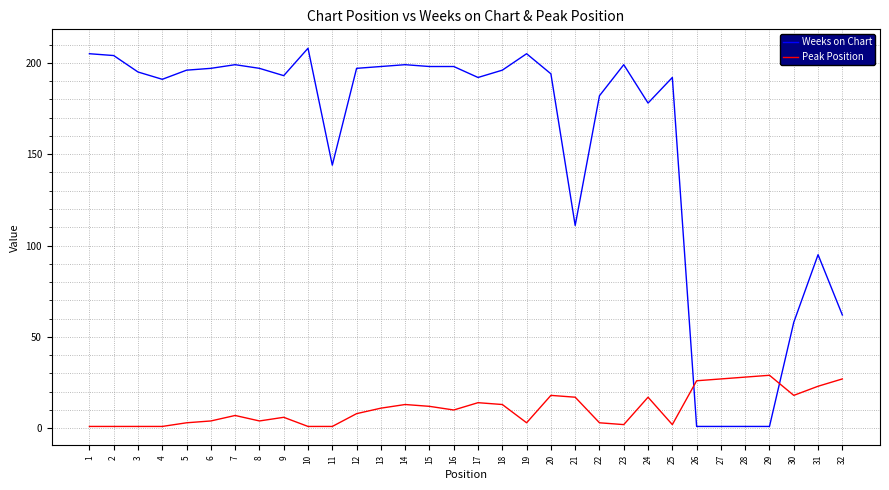

Which series has the widest spread of values?

Weeks on Chart